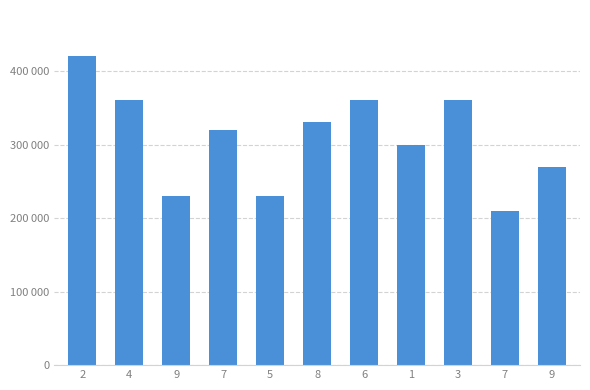

What is the sum of all values?

3390000